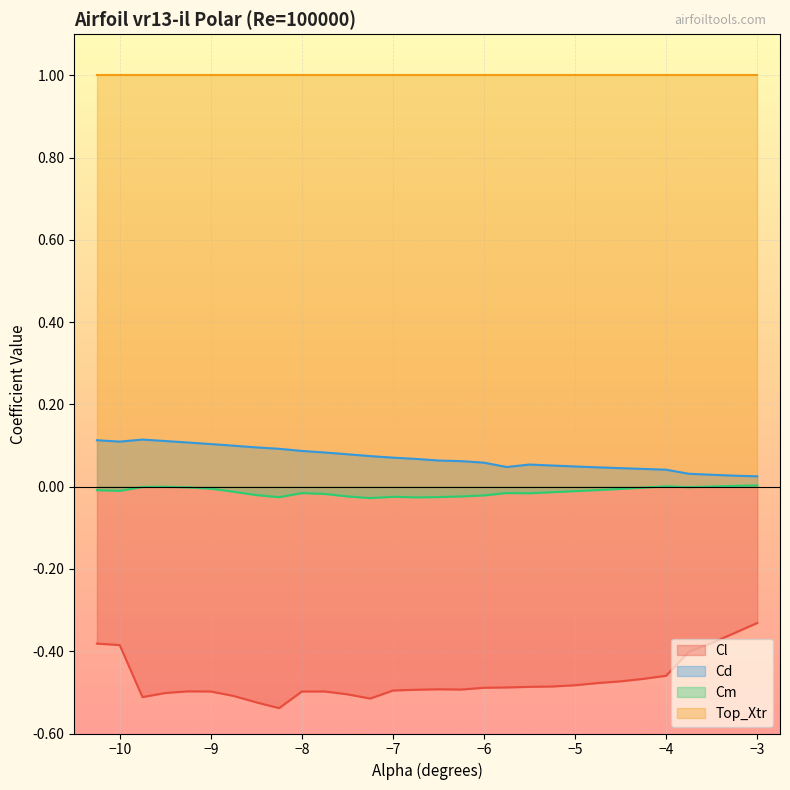

True or false: Cm and Cd cross at least once.

False